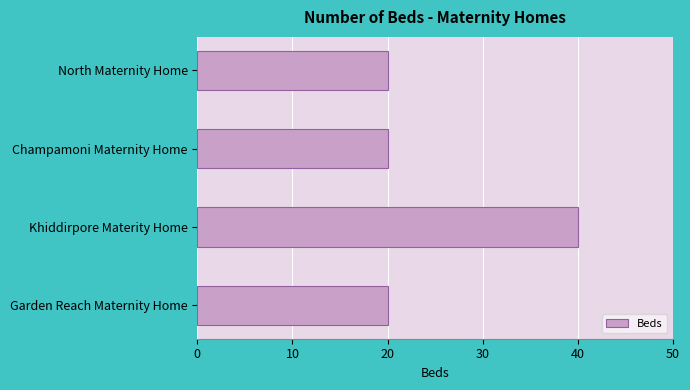

What value does the data have at Khiddirpore Materity Home?

40